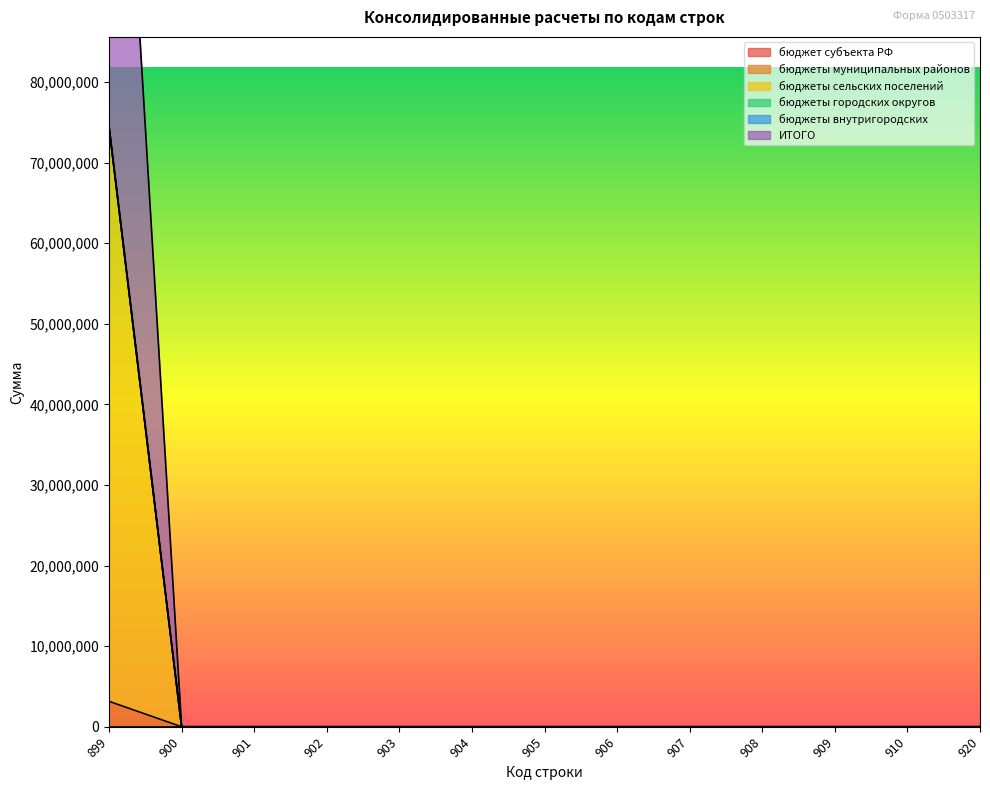

Between 906 and 920, which series saw the biggest shift?

бюджеты муниципальных районов